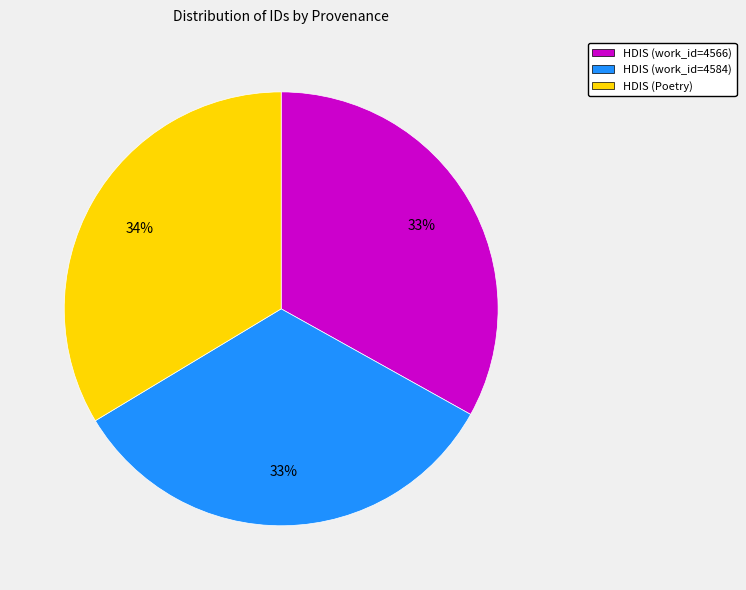

Do HDIS (Poetry) and HDIS (work_id=4566) together represent more than half of the pie?

Yes